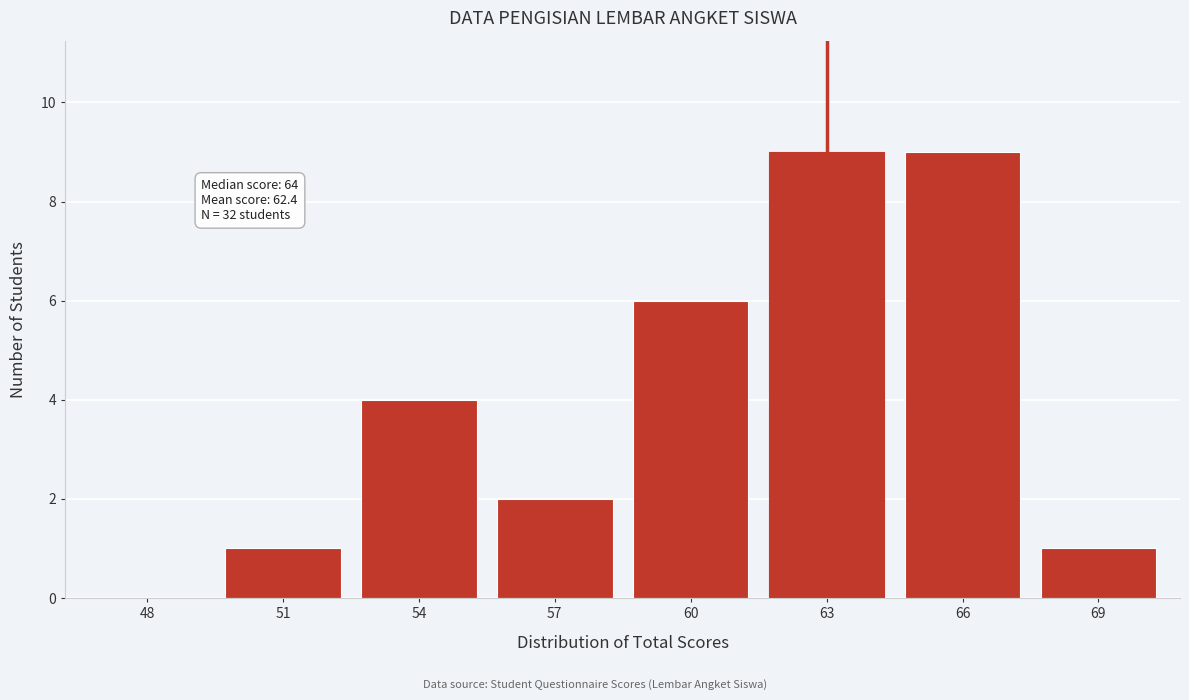

Reading left to right, list all the values displayed in this chart.

48=0	51=1	54=4	57=2	60=6	63=9	66=9	69=1